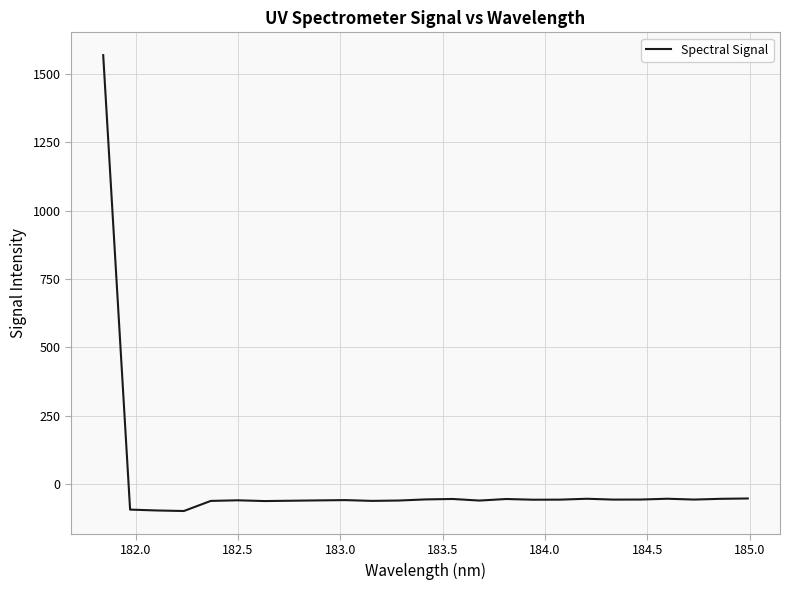

What is the minimum value shown in the chart?

-97.6